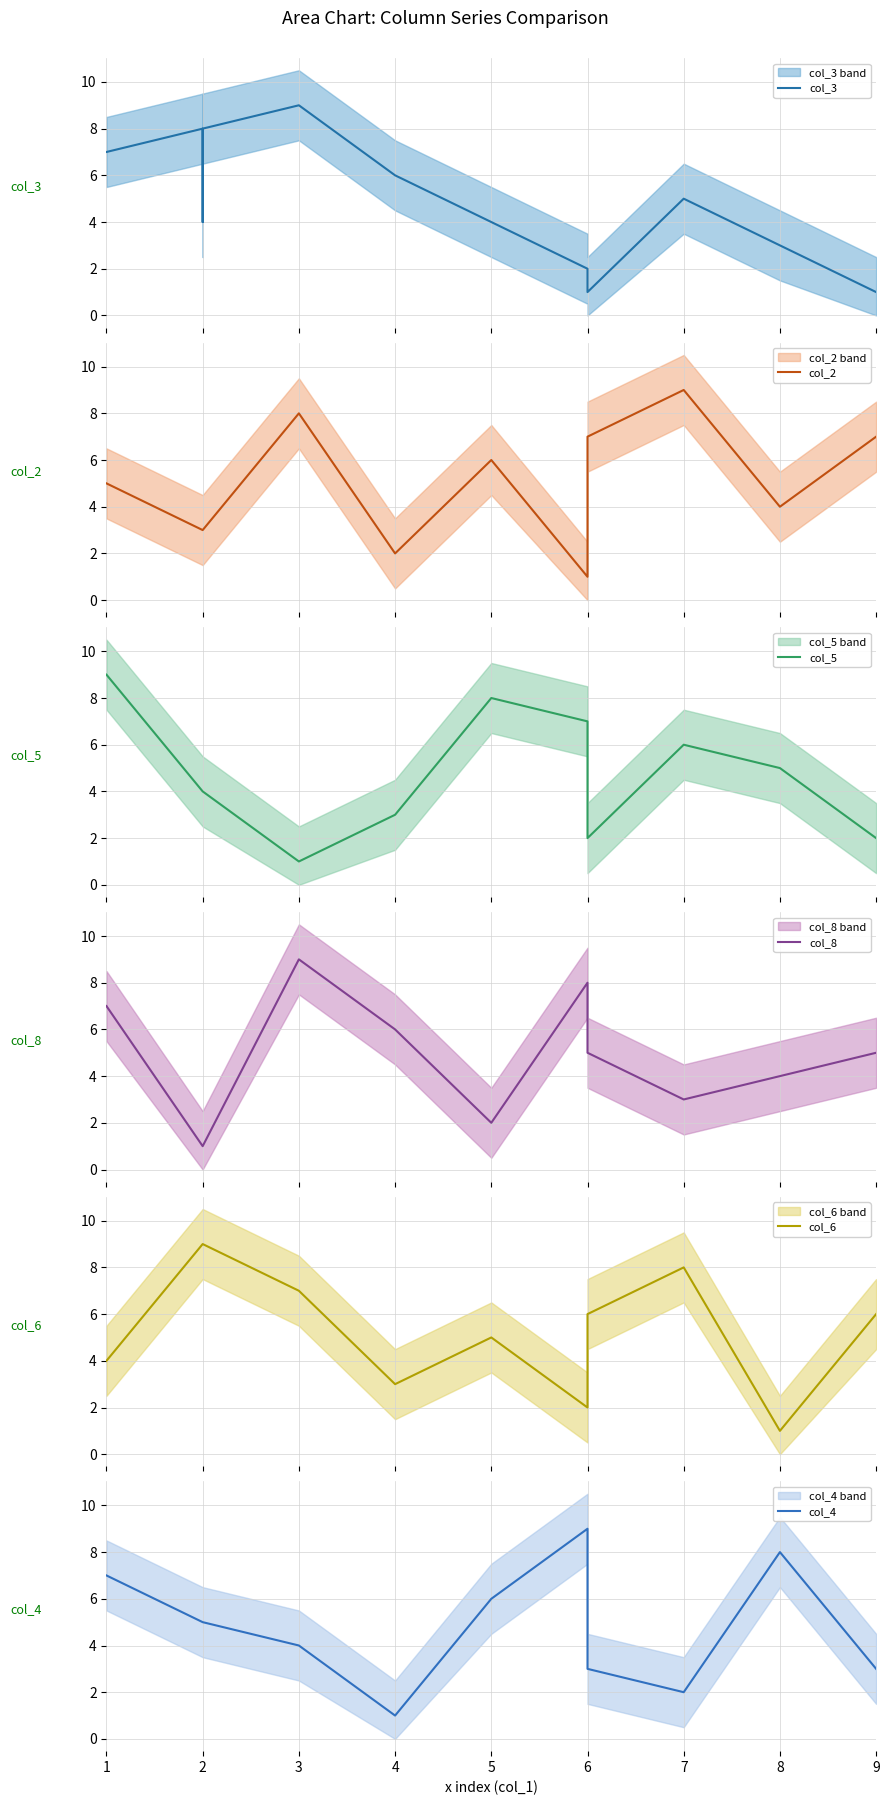

True or false: col_6 has more than 2 interior local peaks.

False